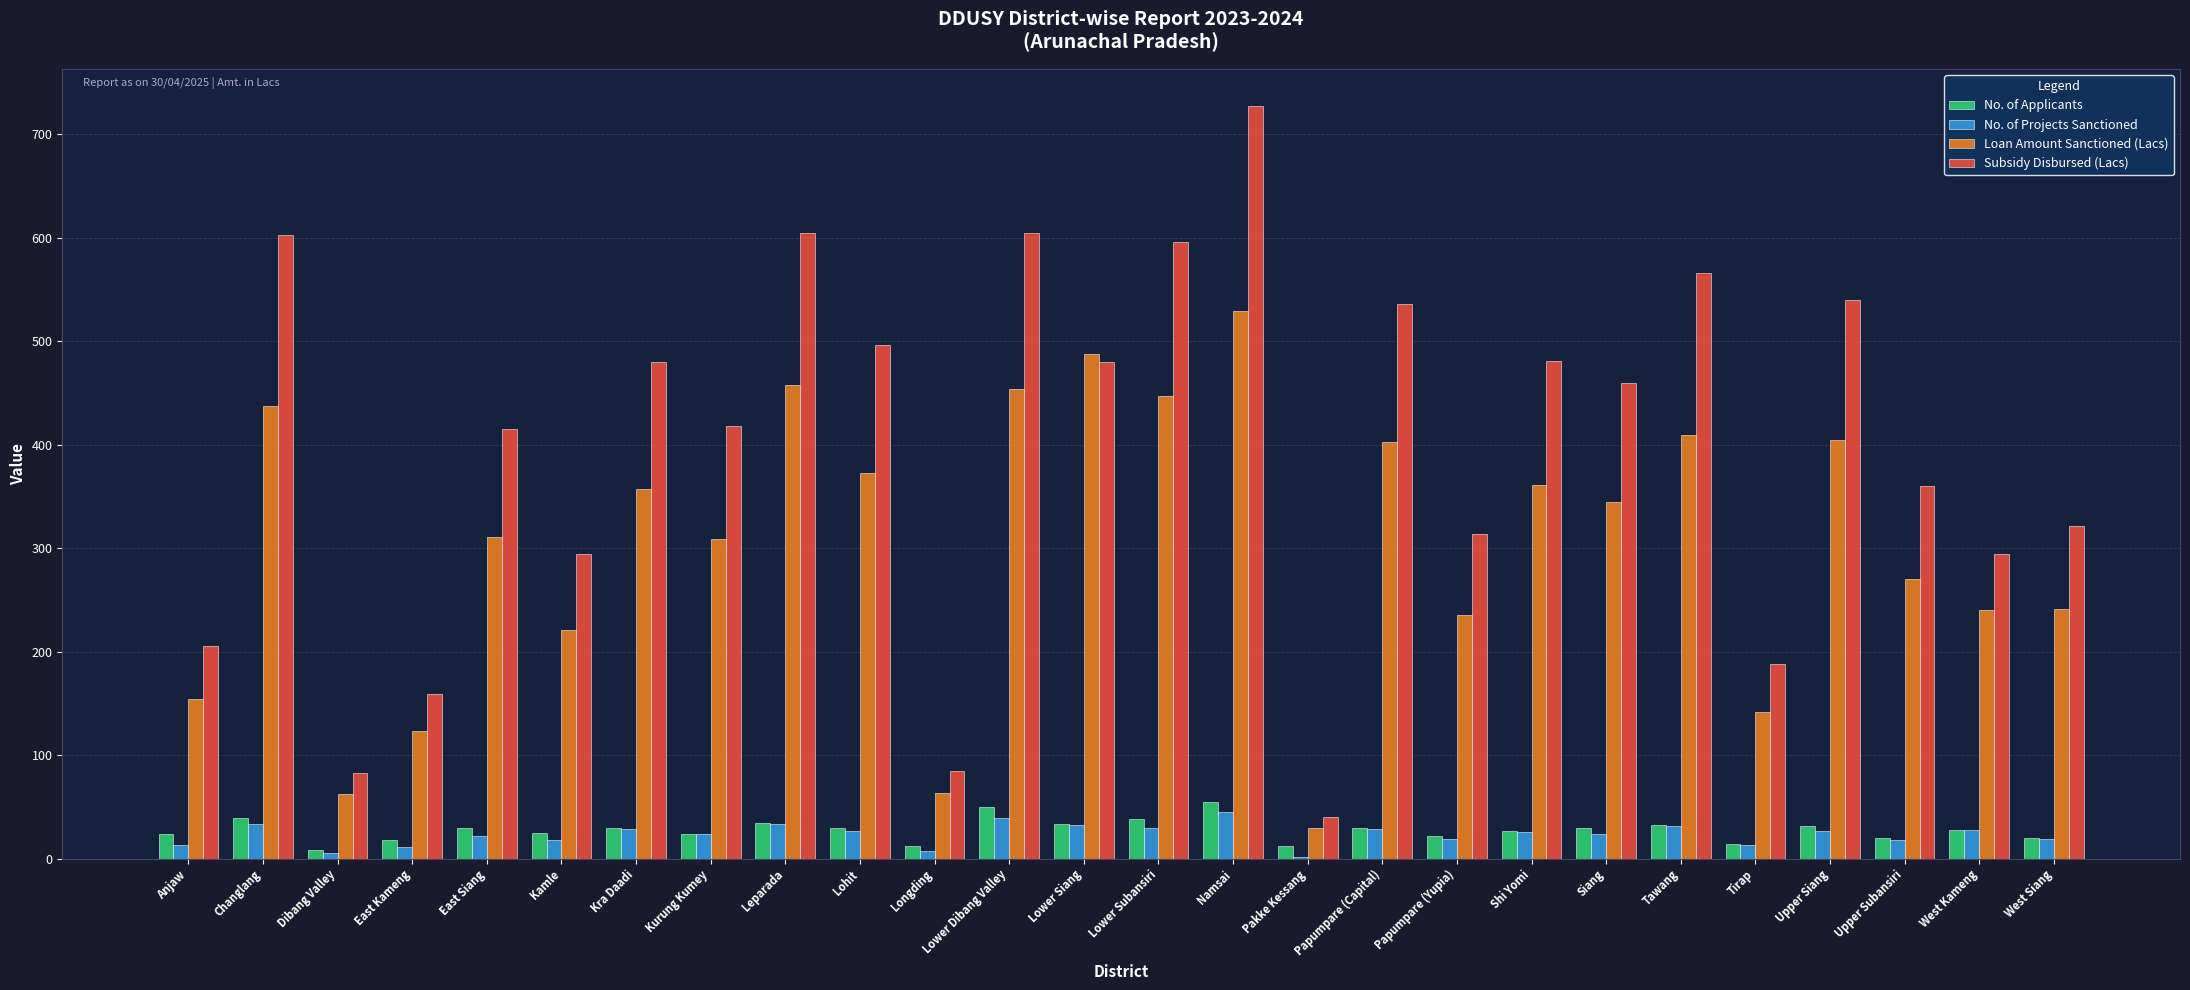

Which category has the highest value across all series?

Namsai